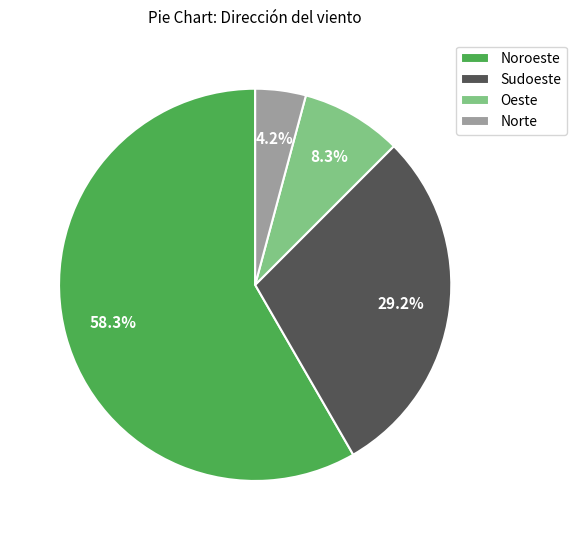

To the nearest percent, what is the average slice percentage?

25%